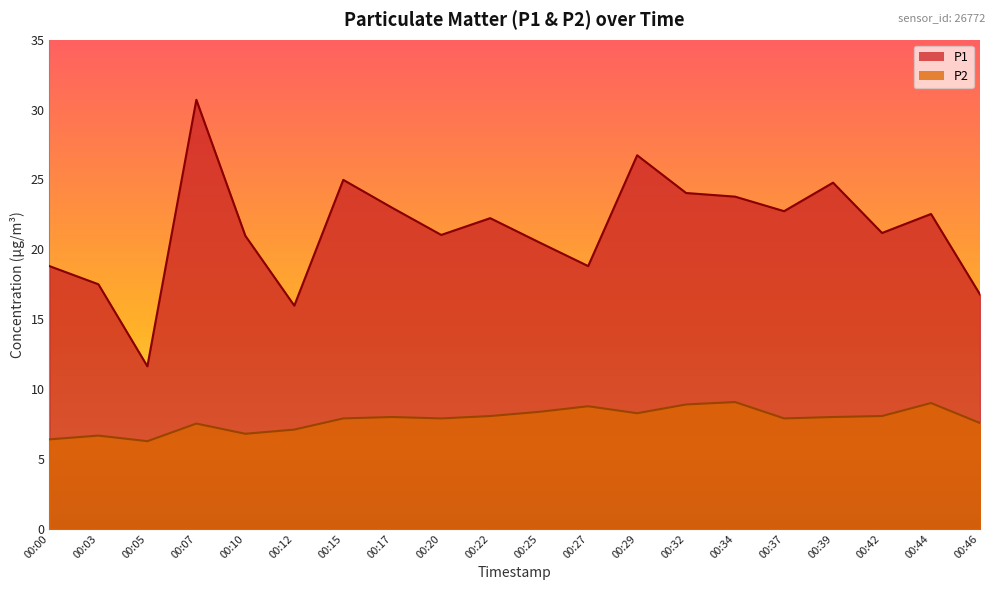

At how many categories does at least one series exceed 21?

12